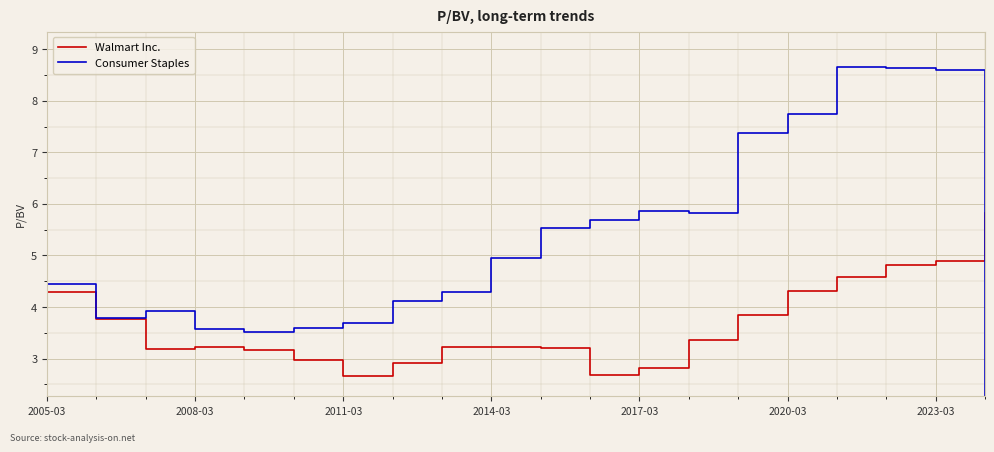

Which series has the largest total across all categories?

Consumer Staples